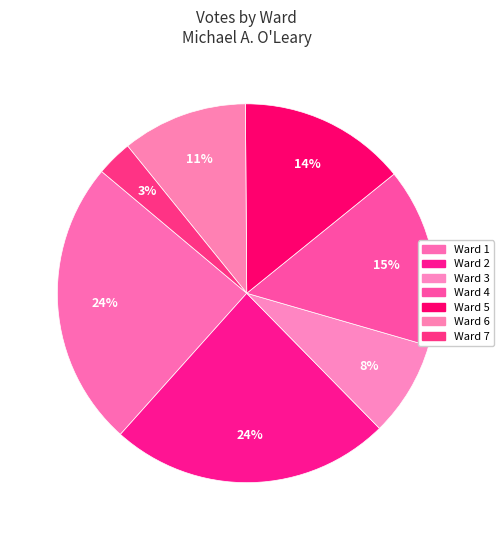

Count the number of slices in the pie.

7